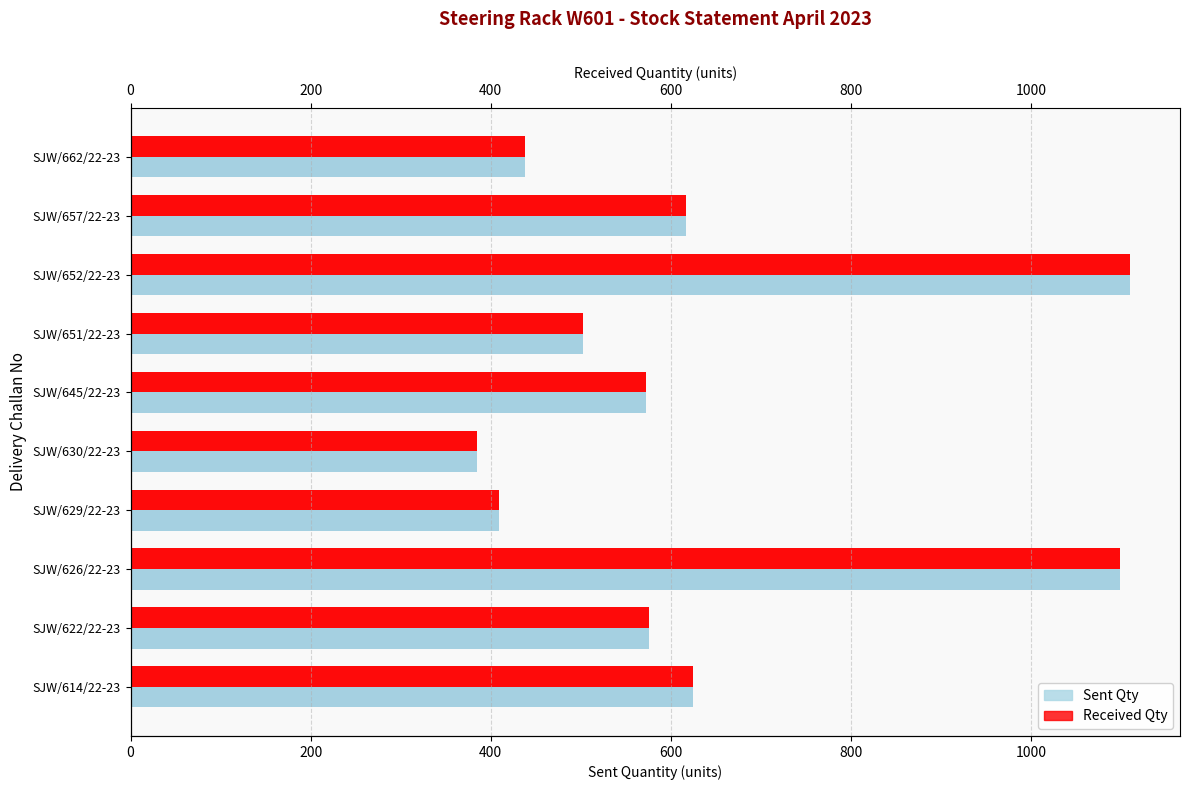

What is the highest value of the Received Qty series?

1110